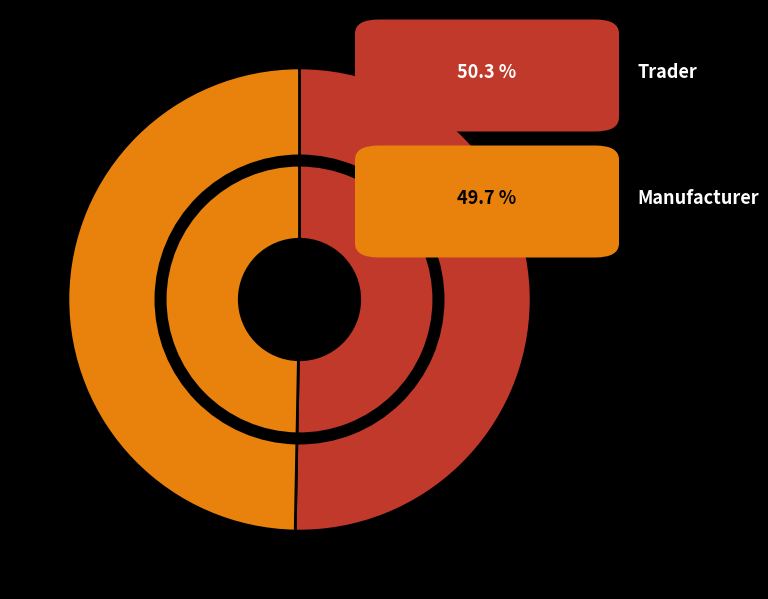

To the nearest percent, what percentage of the pie is Manufacturer?

50%